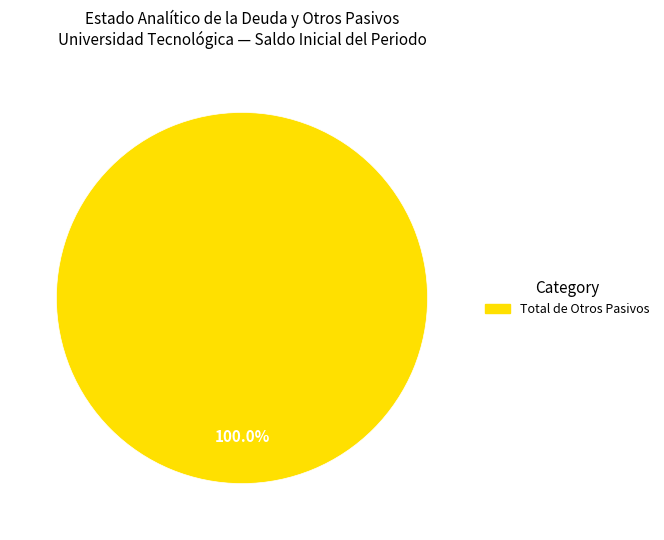

Is there any slice that represents more than half of the pie?

Yes